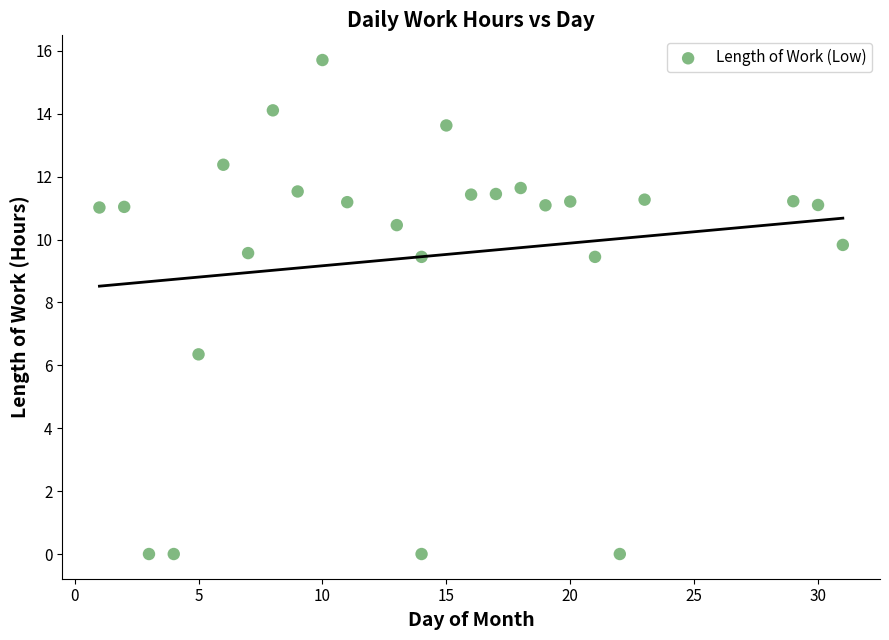

What is the range of Y values (max minus min)?

15.7